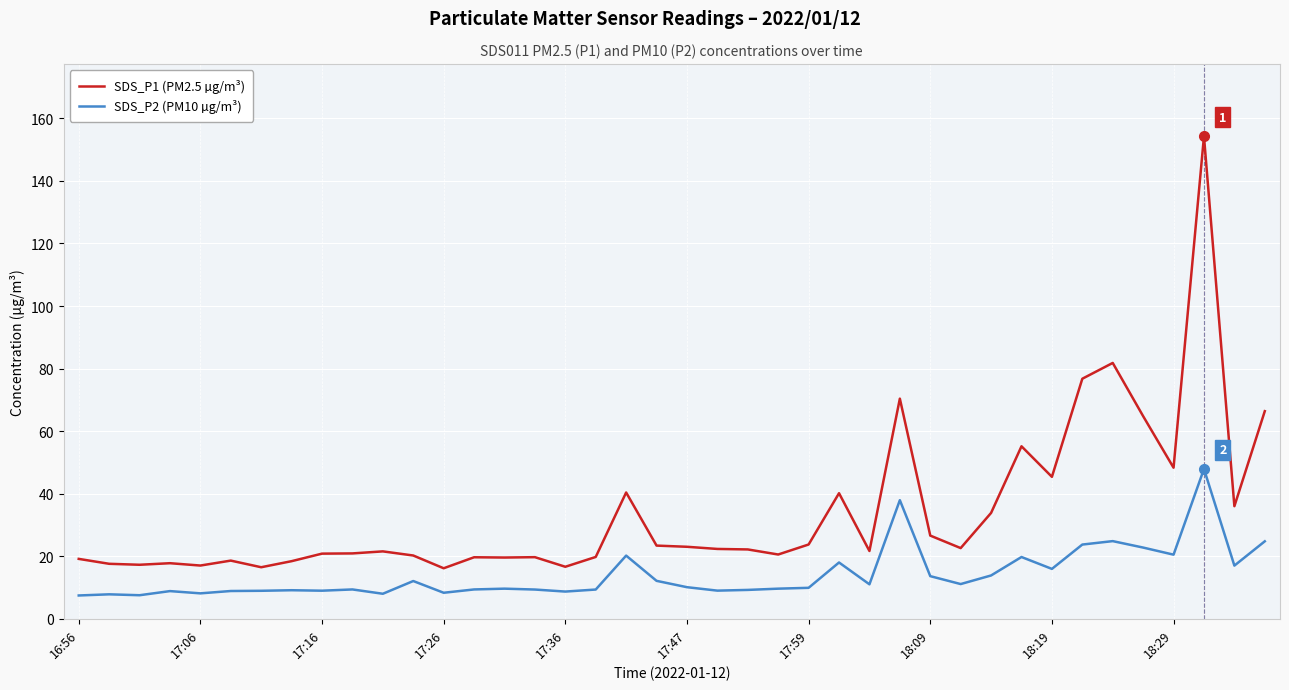

Which series has the widest spread of values?

SDS_P1 (PM2.5 µg/m³)